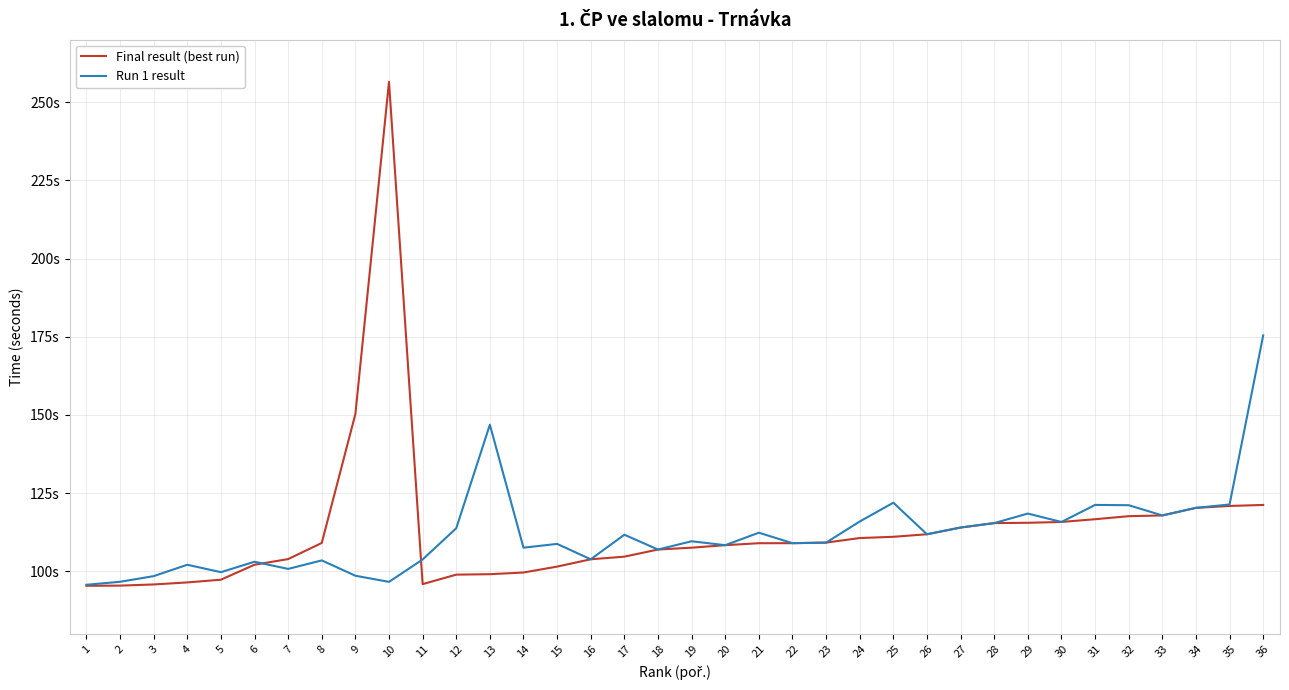

What is the sum of the Run 1 result values at 6 and 30?

218.8